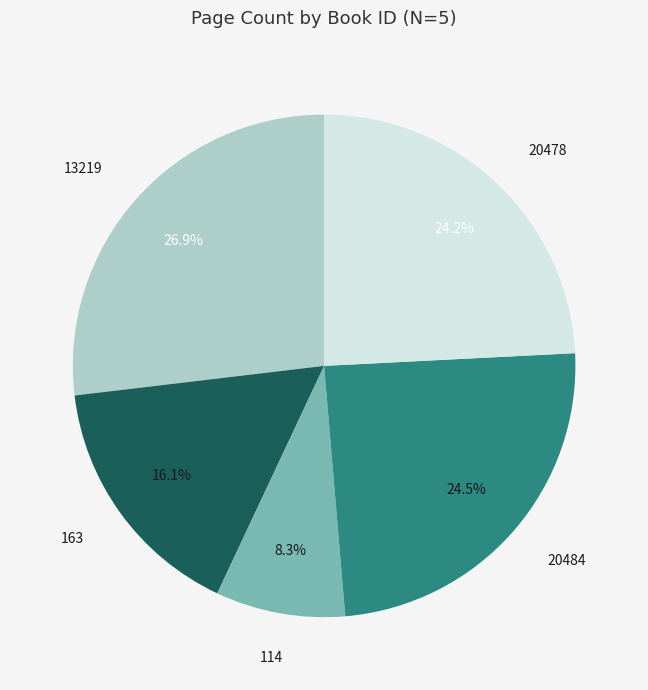

Is the sum of 163 and 20478 greater than half?

No